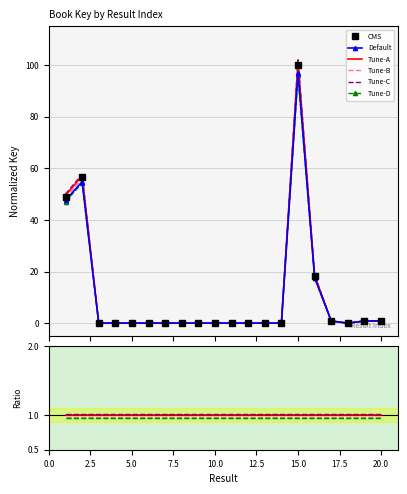

How many times do Default and Tune-D cross each other?

3